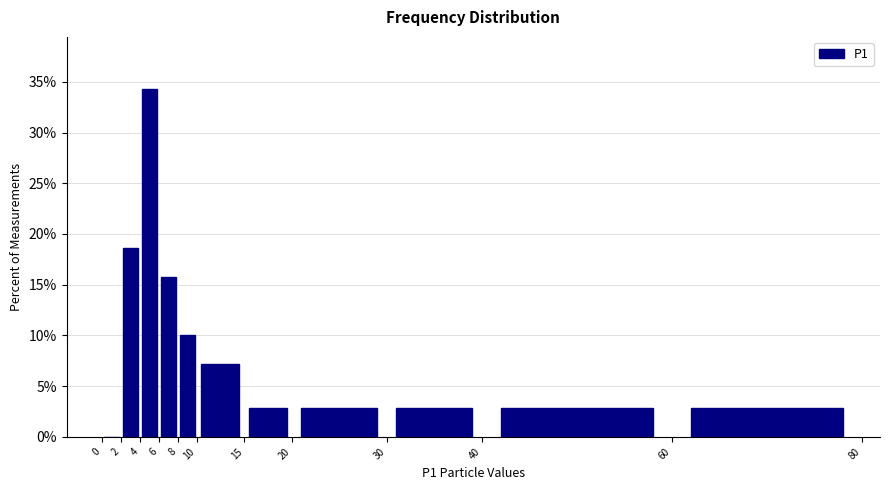

Over which range of the x-axis is the bar tallest?

4 to 6